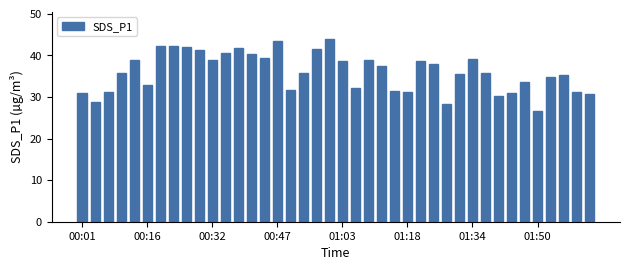

What is the sum of all values?

1442.4